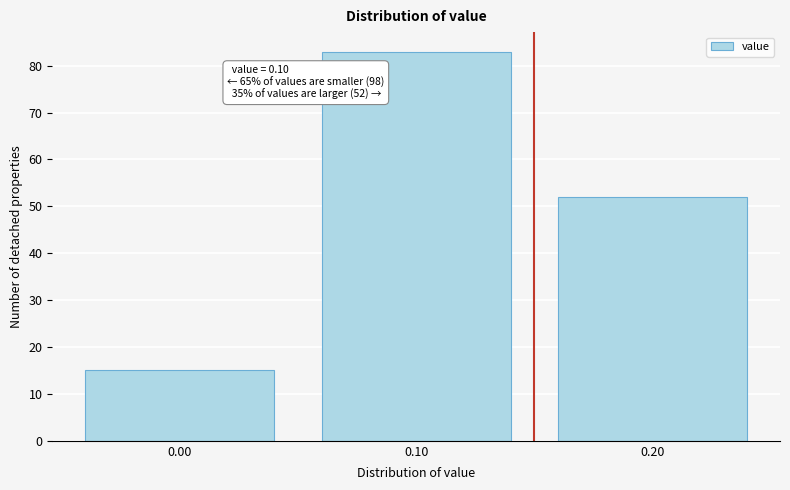

Which range on the x-axis has the tallest bar?

0.05 to 0.15